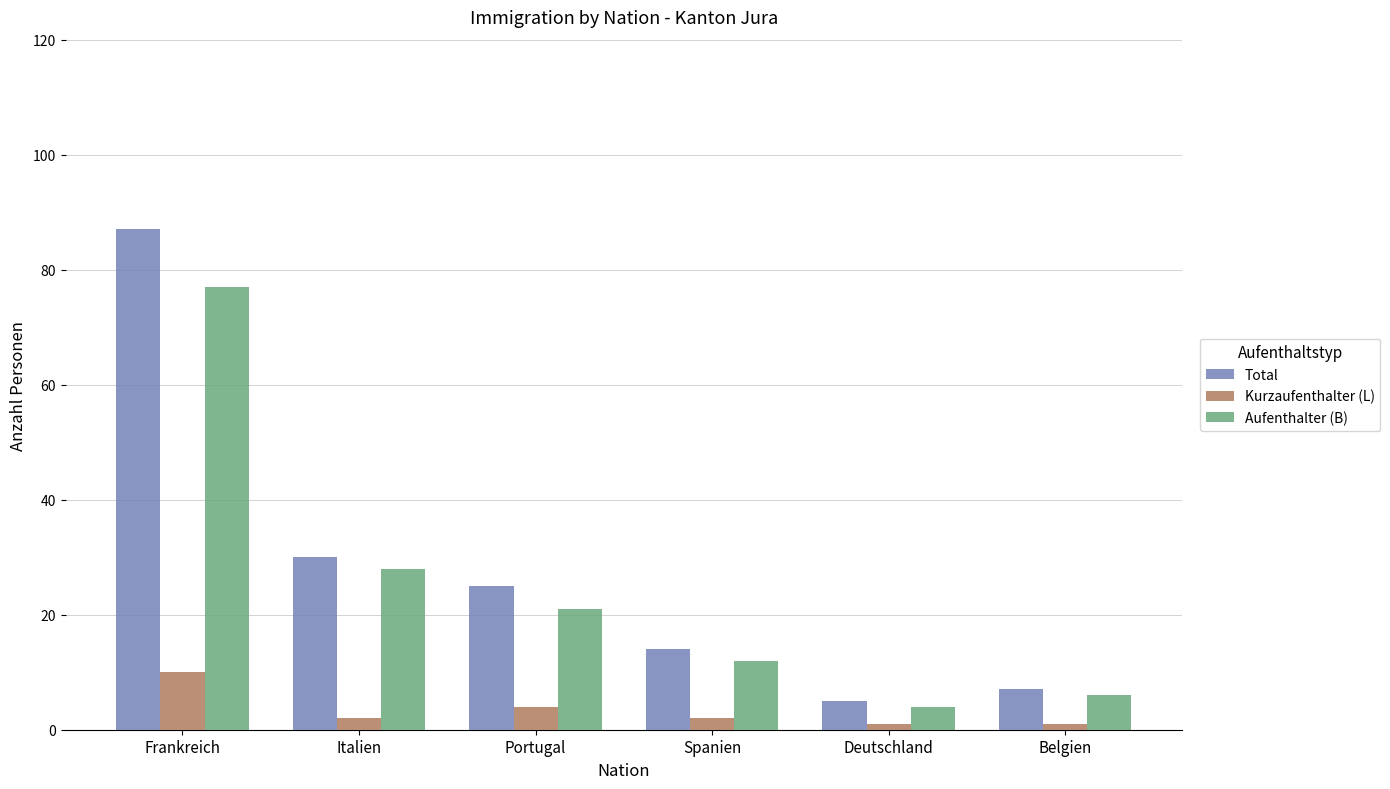

What is the maximum value for Total?

87